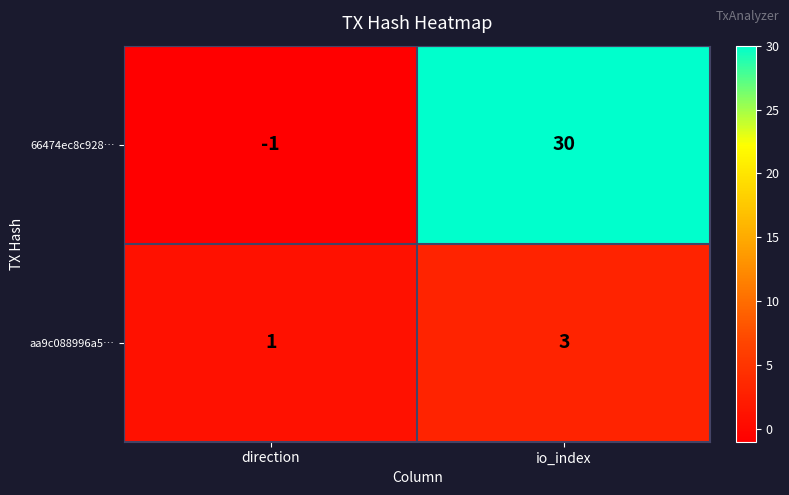

Reading left to right, list all the values displayed in this chart.

66474ec8c928…: -1	30
aa9c088996a5…: 1	3